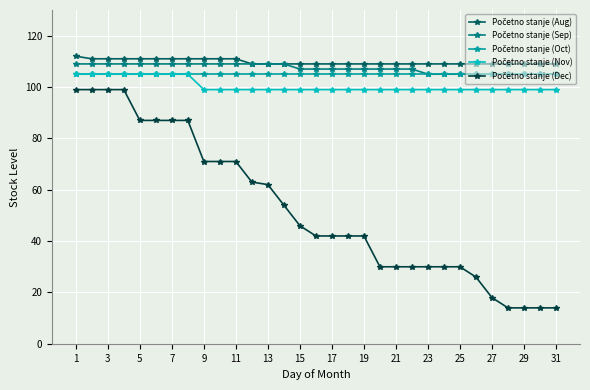

At how many categories does at least one series exceed 58?

31